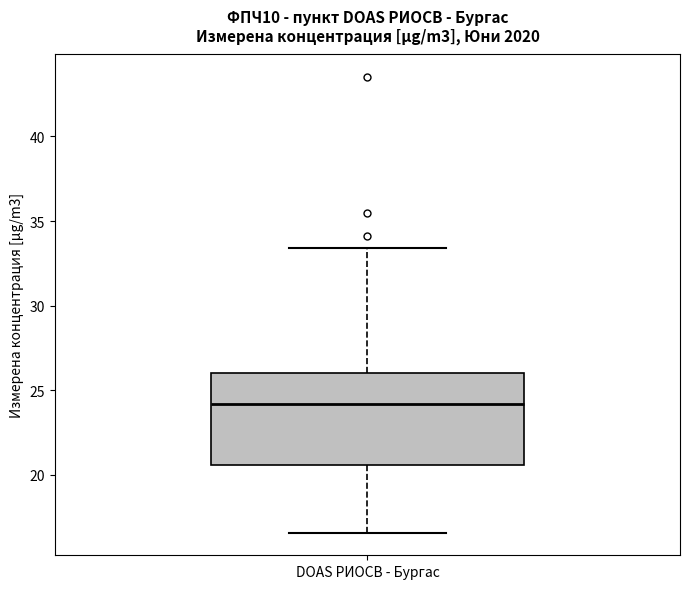

Transcribe this box plot: give where the median line is, the range the box spans, and where the two whiskers end, as read against the y-axis. The values are not printed on the chart, so give them approximately, as read against the axis.

median 24.0, box 20.5 to 26.0, whiskers 16.5 to 33.5